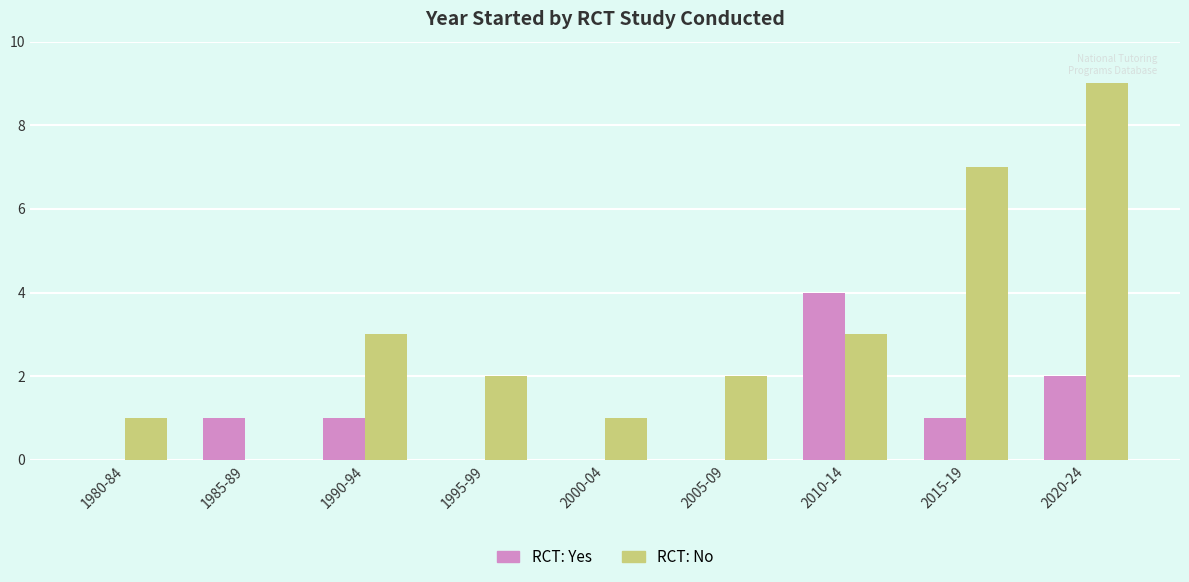

True or false: RCT: Yes has a value of 1 at 2020-24.

False